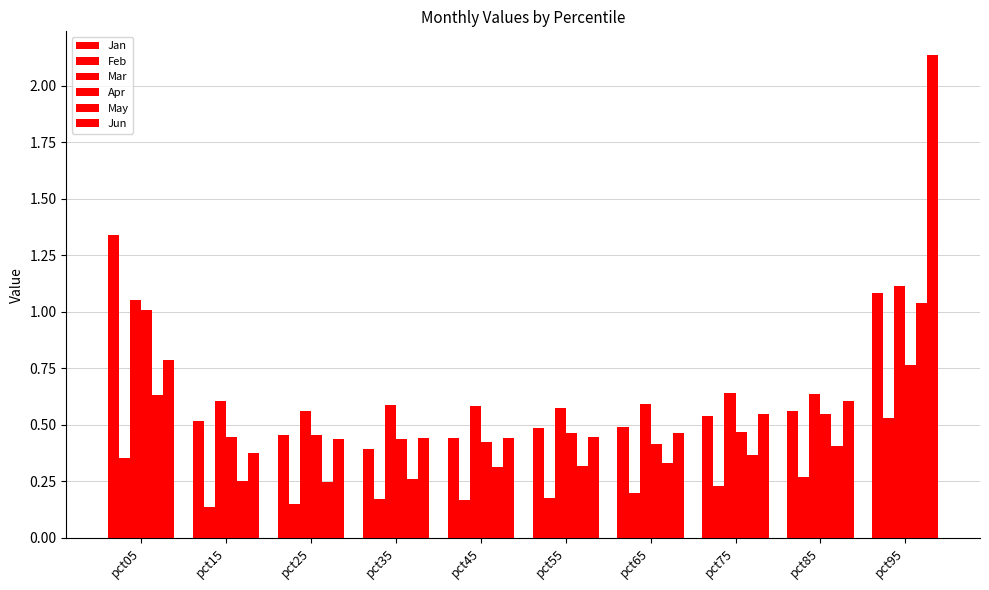

How many Jun values are between 0 and 1?

9